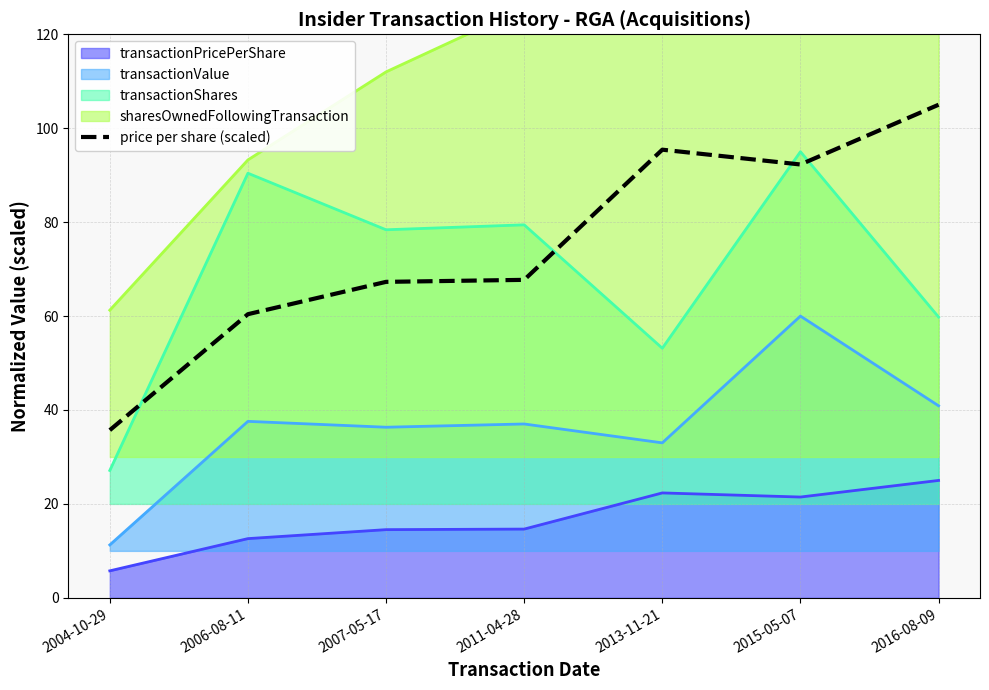

The chart shows a value of 60.4 at 2006-08-11. True or false?

True